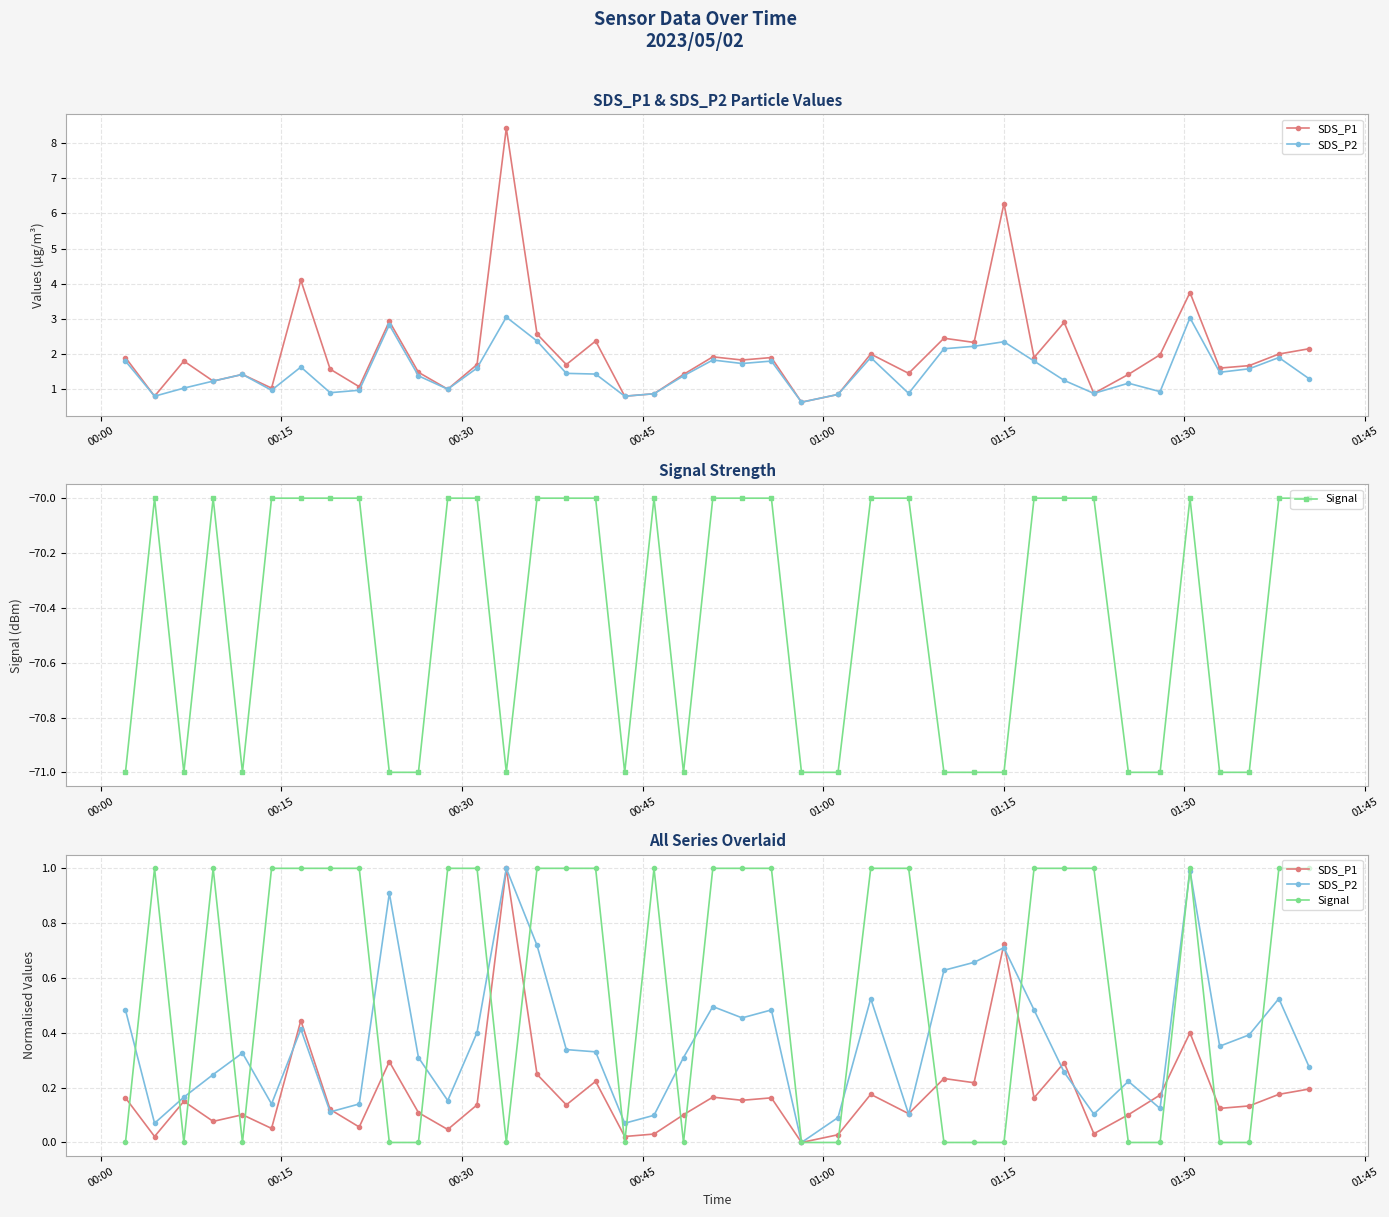

Which series ends up on top after the final intersection of SDS_P2 and SDS_P1?

SDS_P2